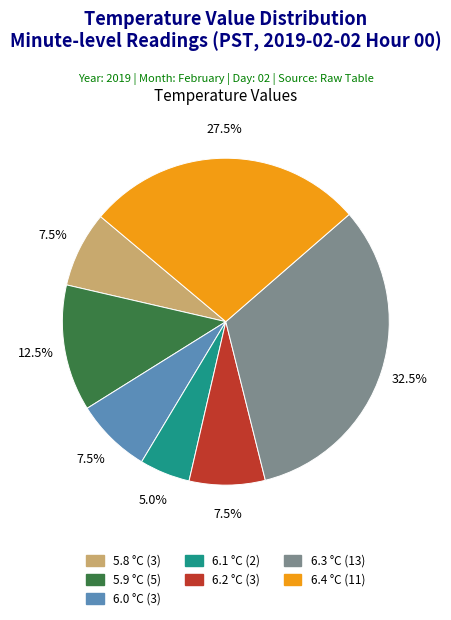

How many segments does this pie chart have?

7